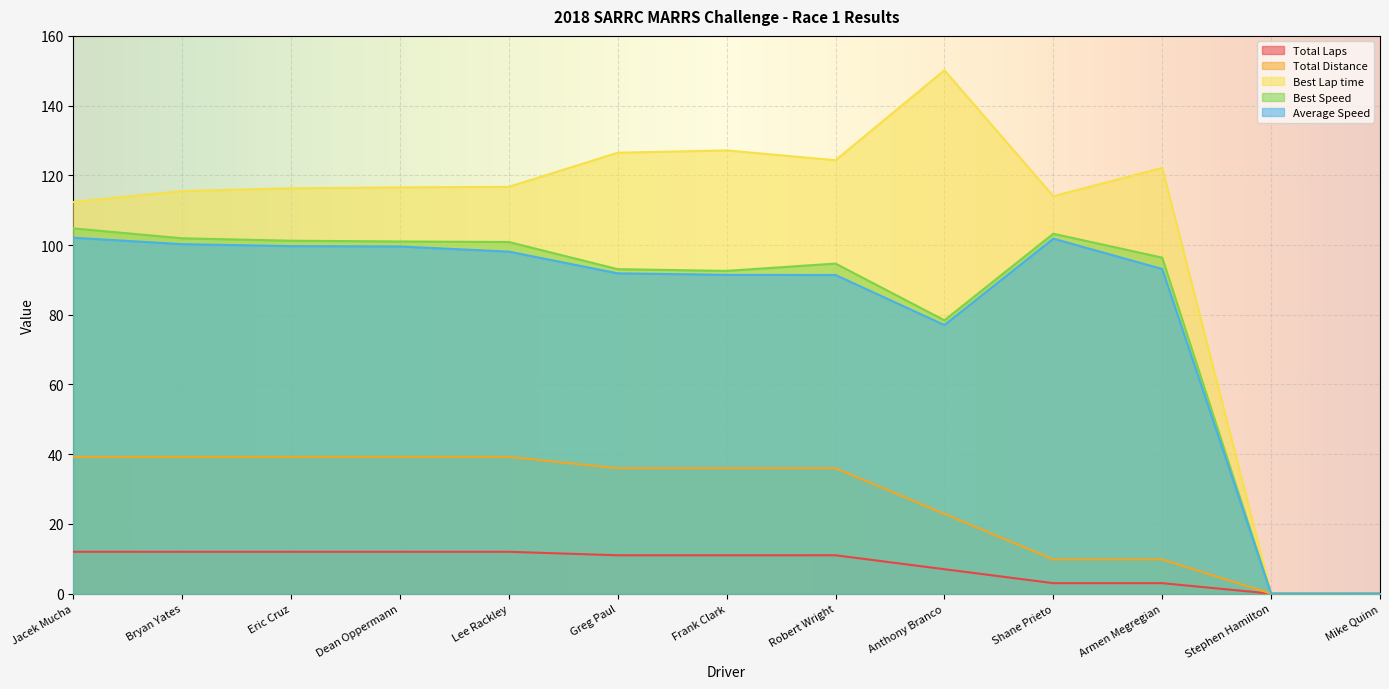

Where is the first local minimum for Best Lap time?

Robert Wright